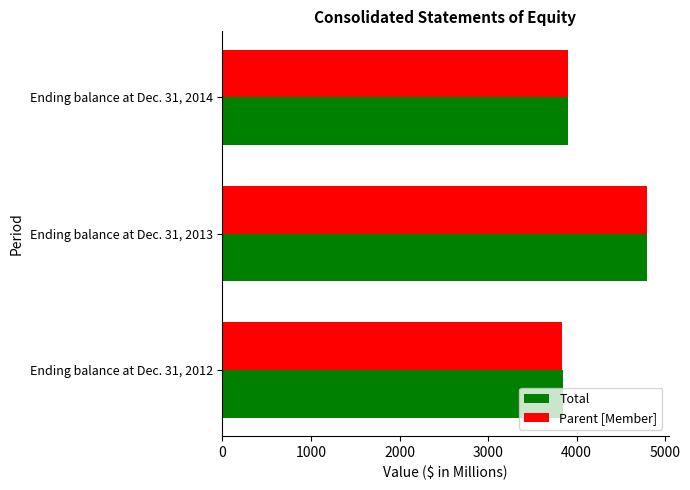

Where is Total nearest to the value 4323?

Ending balance at Dec. 31, 2014